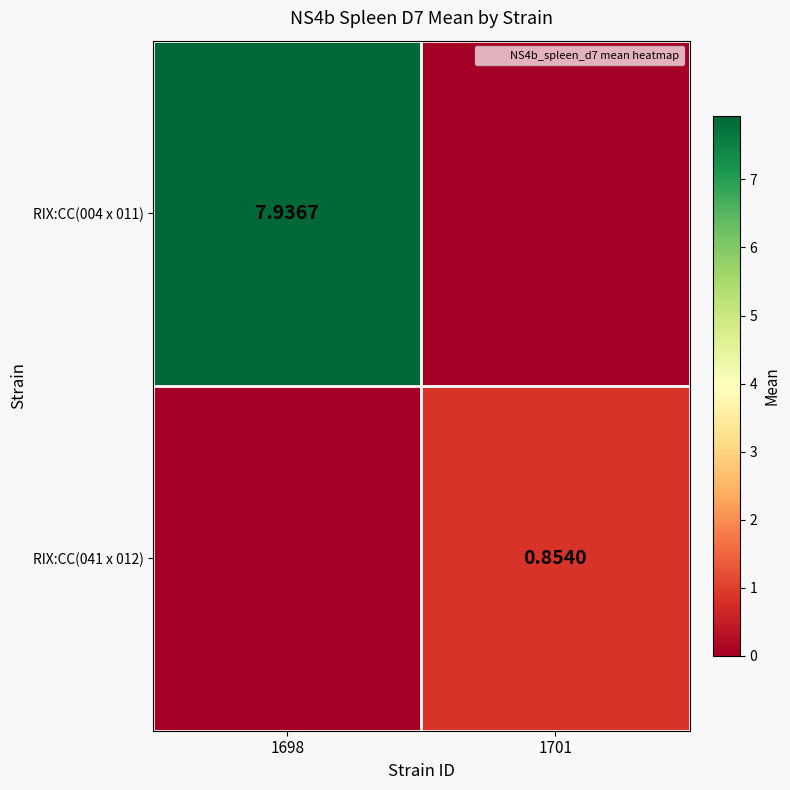

Which series has the largest range (max minus min)?

RIX:CC(004 x 011)